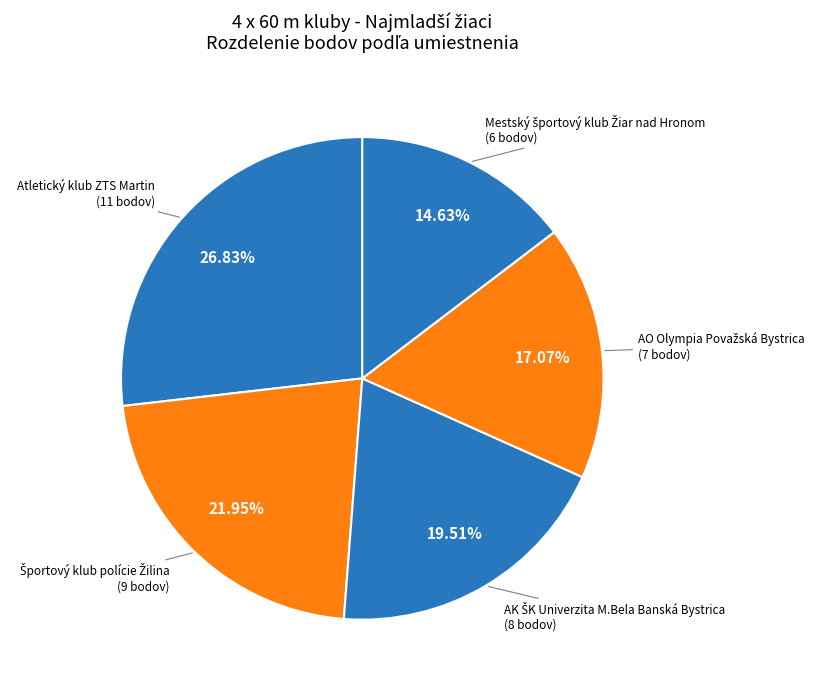

Count the number of slices in the pie.

5